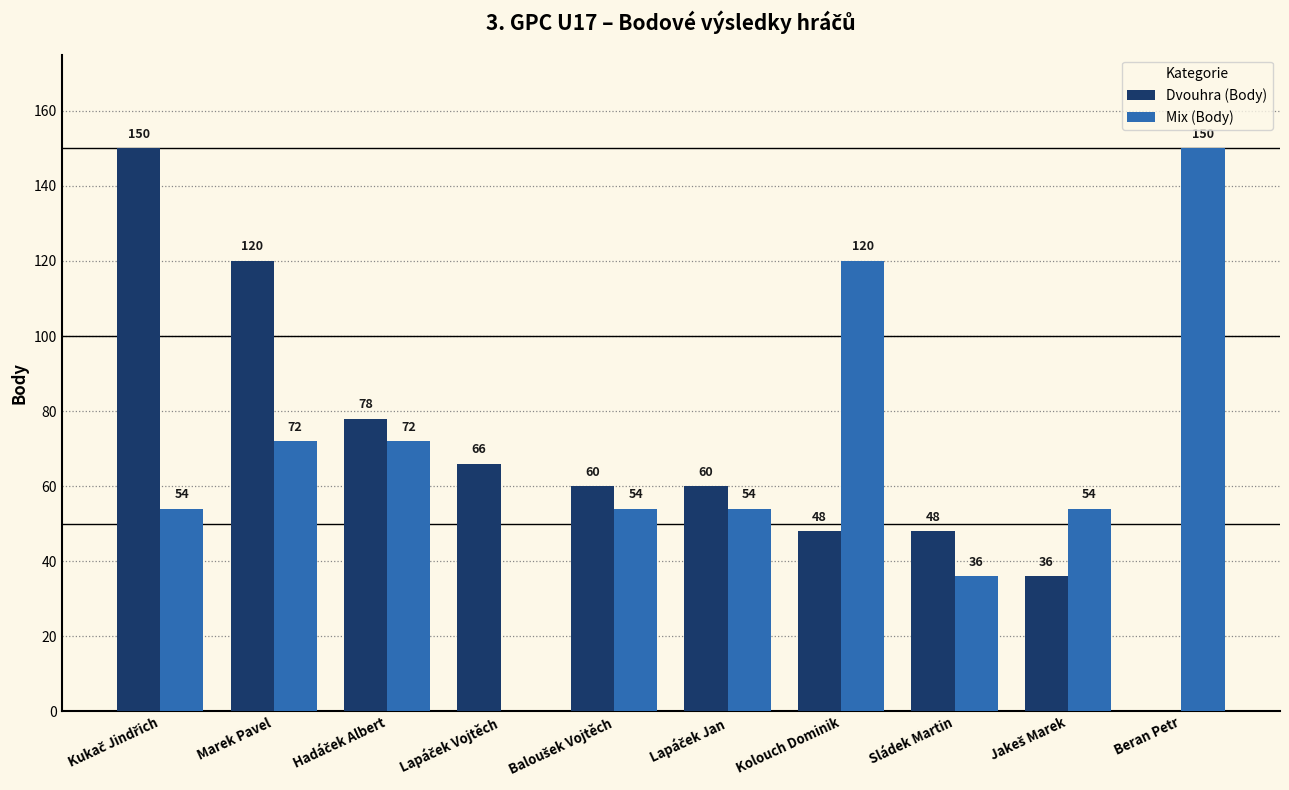

Count the number of data series in this chart.

2